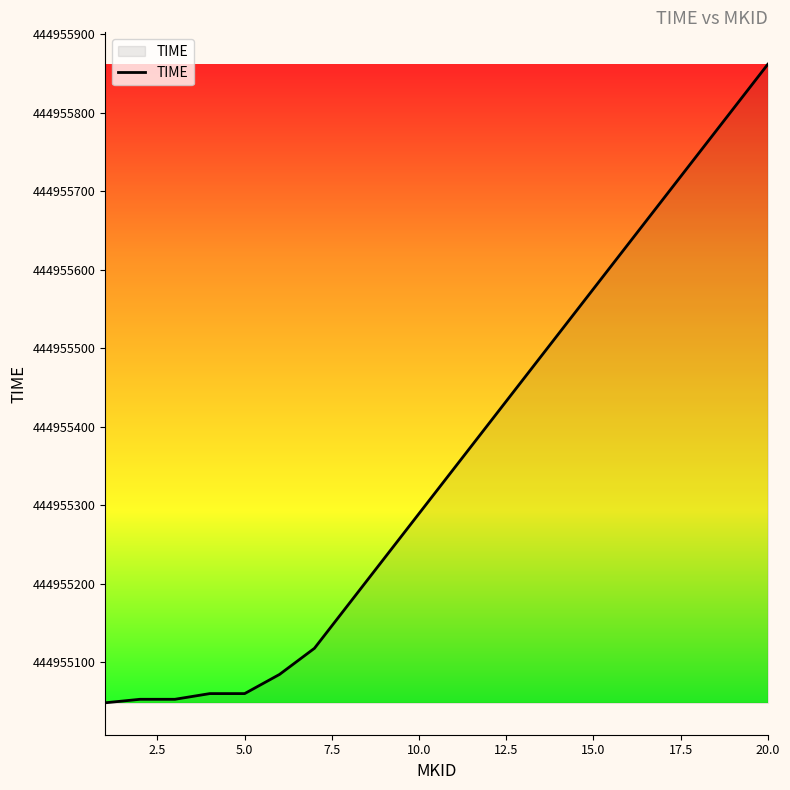

What is the difference between the maximum and minimum values?

813.6